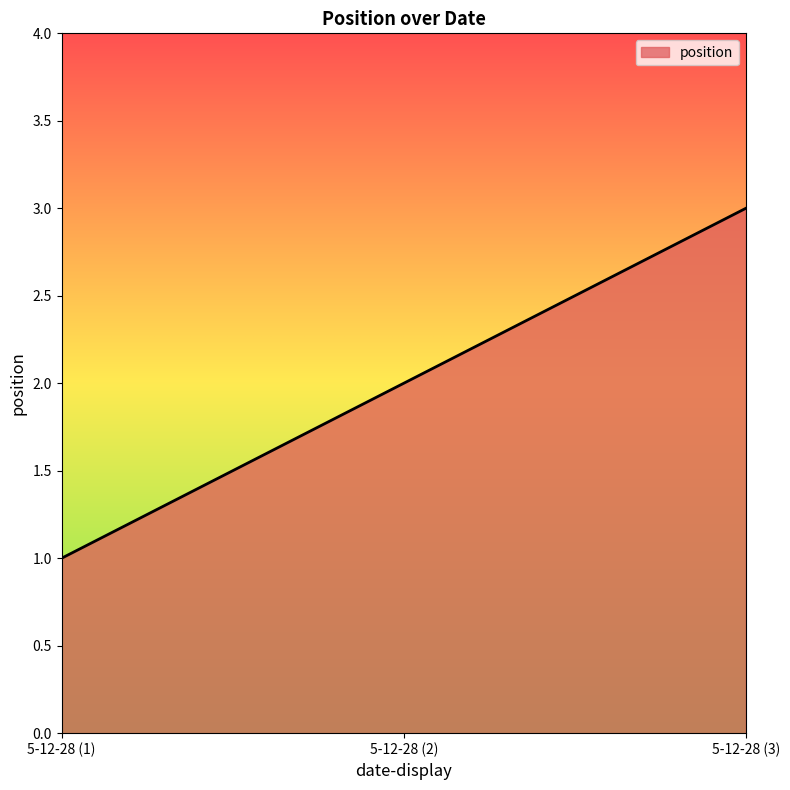

Approximately how many times larger is the value at 5-12-28 (1) compared to 5-12-28 (2)?

0.5